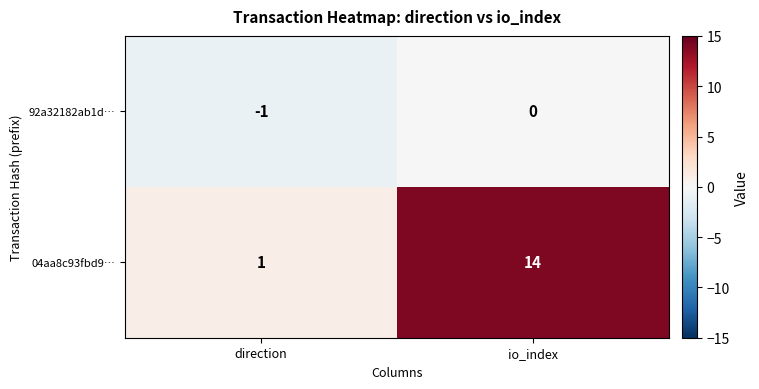

What is the difference between the highest and lowest values at direction?

2